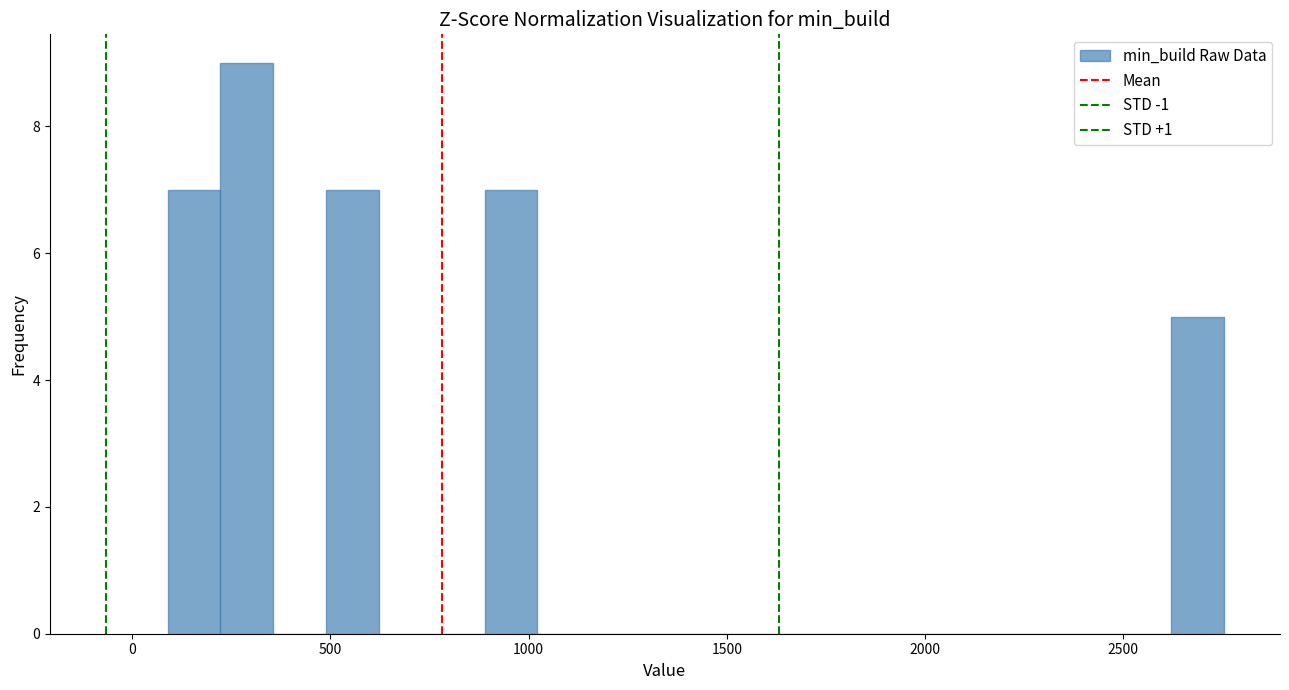

Read against the x-axis, roughly where is the centre of the tallest bar?

300